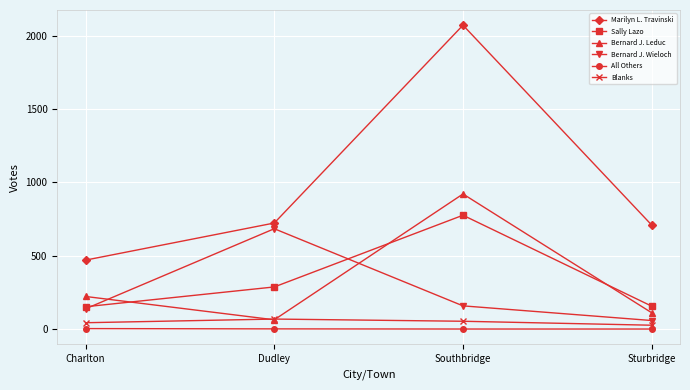

Which series changed the most between Dudley and Southbridge?

Marilyn L. Travinski